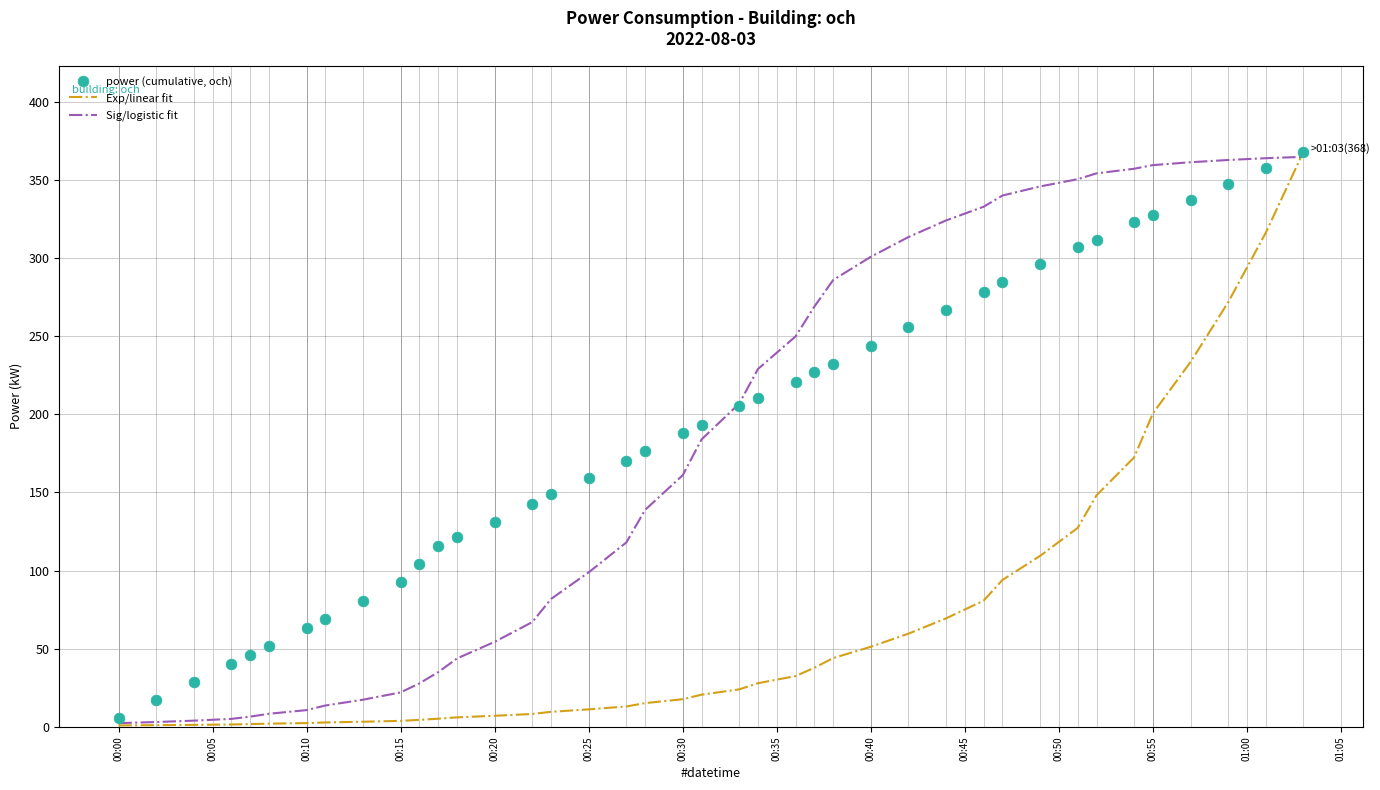

Which series contains the highest Y value?

Exp/linear fit